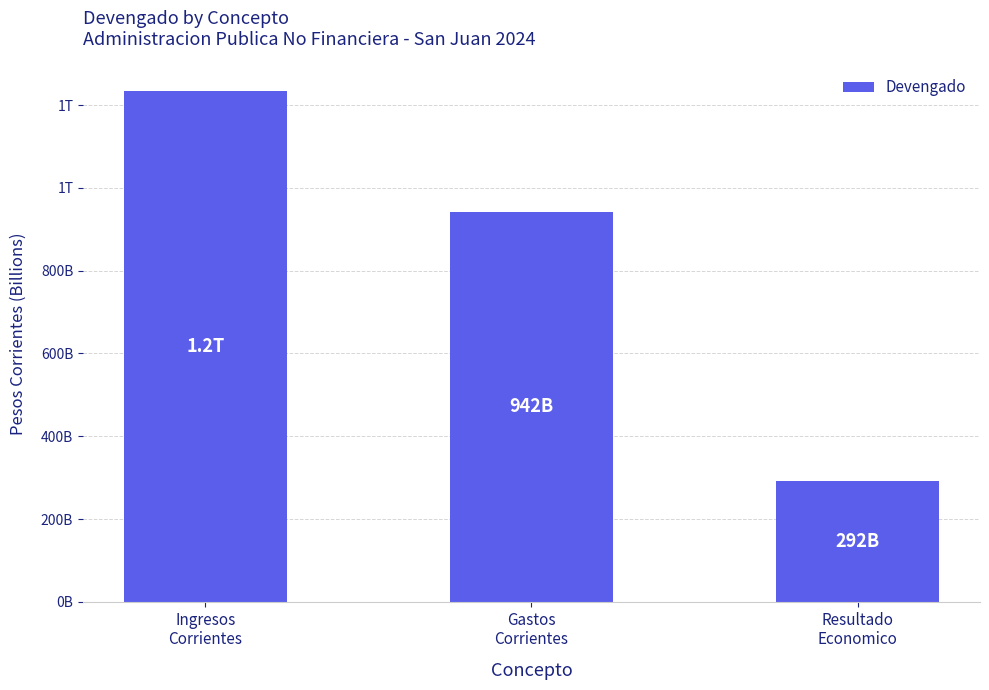

What is the ratio of the value at Resultado
Economico to the value at Ingresos
Corrientes?

0.2